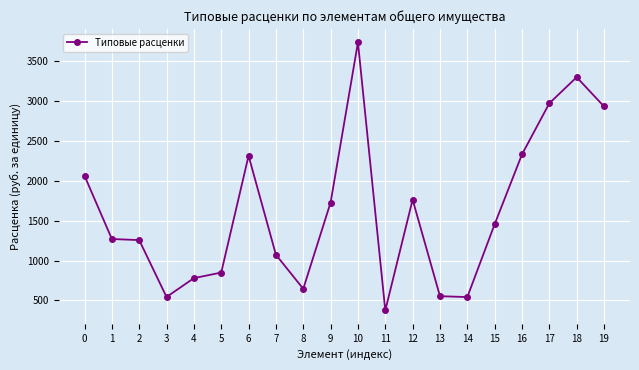

What is the difference between the values at 8 and 2?

611.1